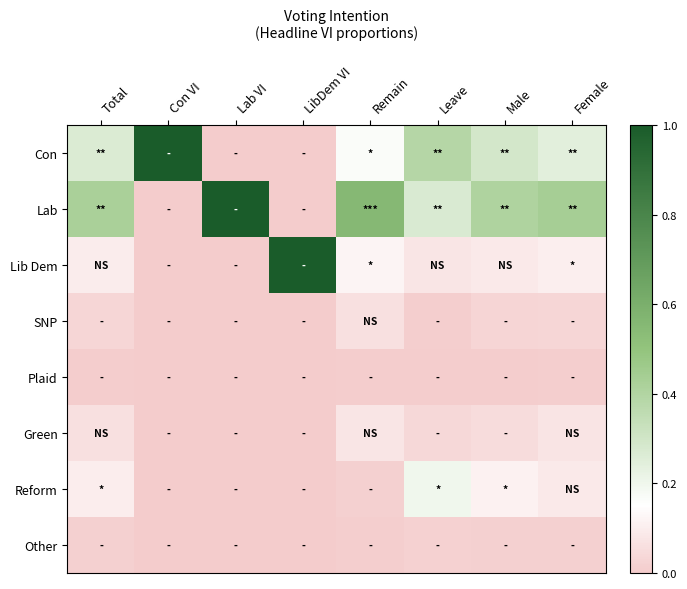

How many series are shown in this chart?

8